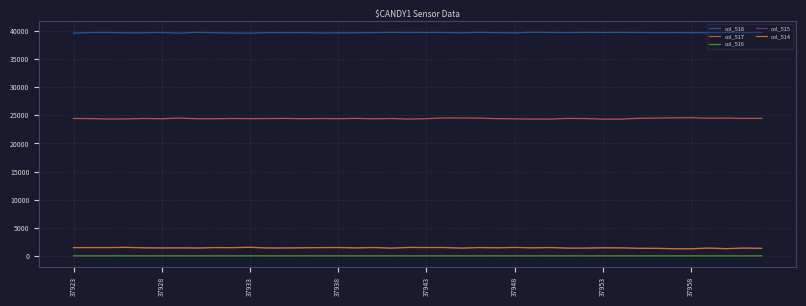

Which series has the largest total across all categories?

col_518